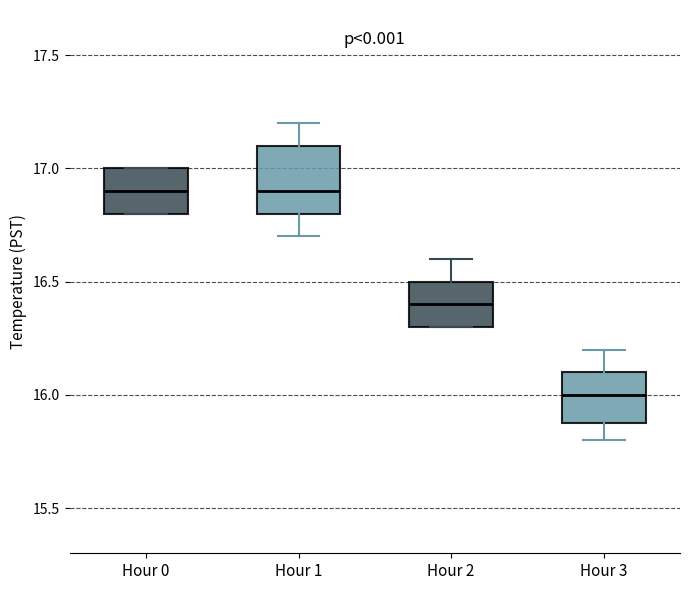

Where does the upper whisker of the box for Hour 2 end on the y-axis? The values are not printed on the chart, so give them approximately, as read against the axis.

16.6